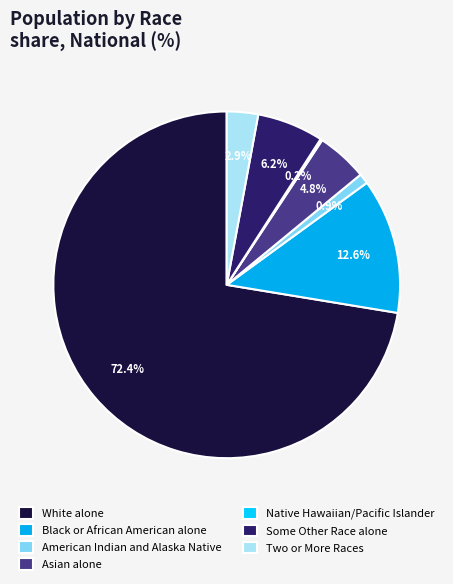

To the nearest percent, what percentage of the pie is Some Other Race alone?

6%